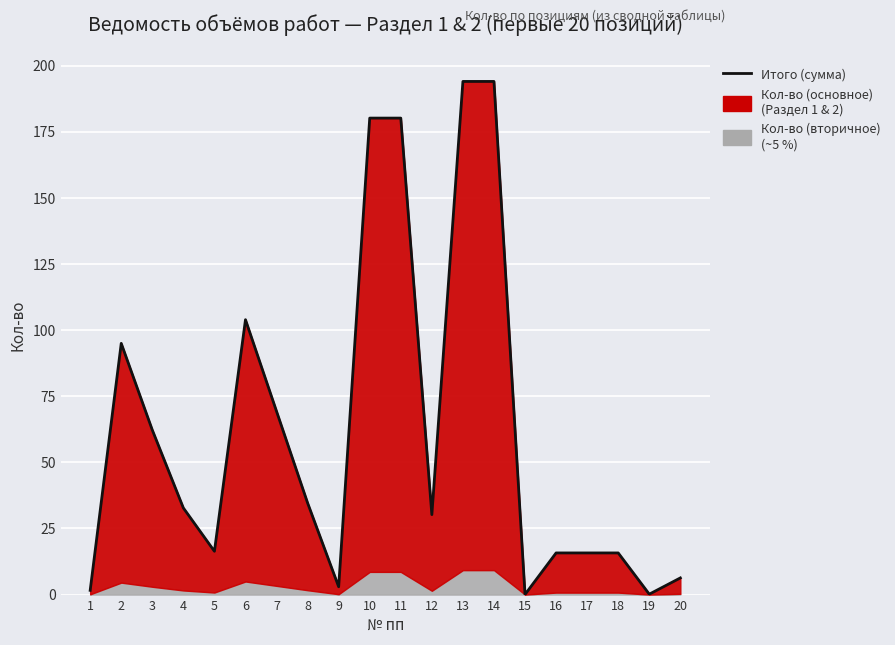

How many points are higher than both their immediate neighbors (excluding endpoints)?

2